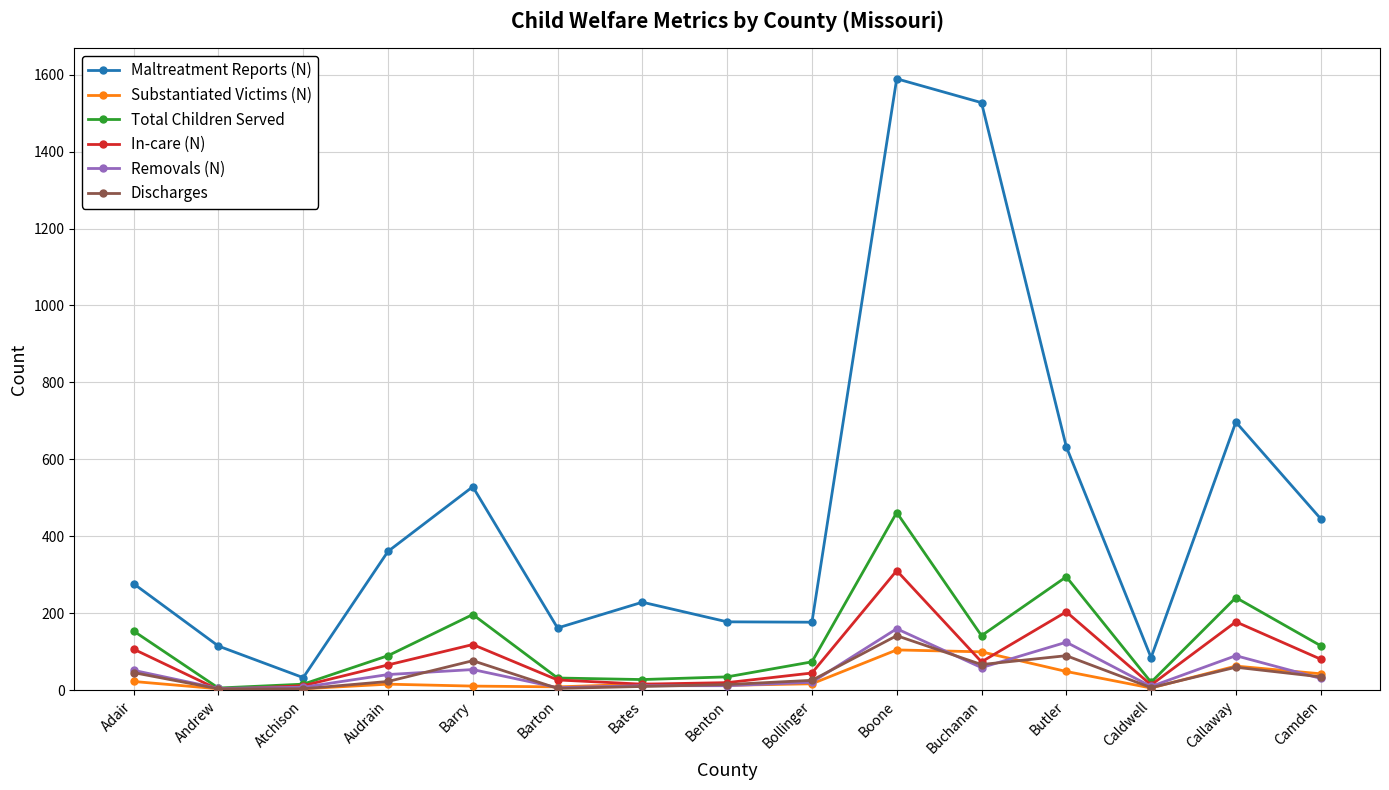

True or false: Maltreatment Reports (N) and Removals (N) intersect in this chart.

False